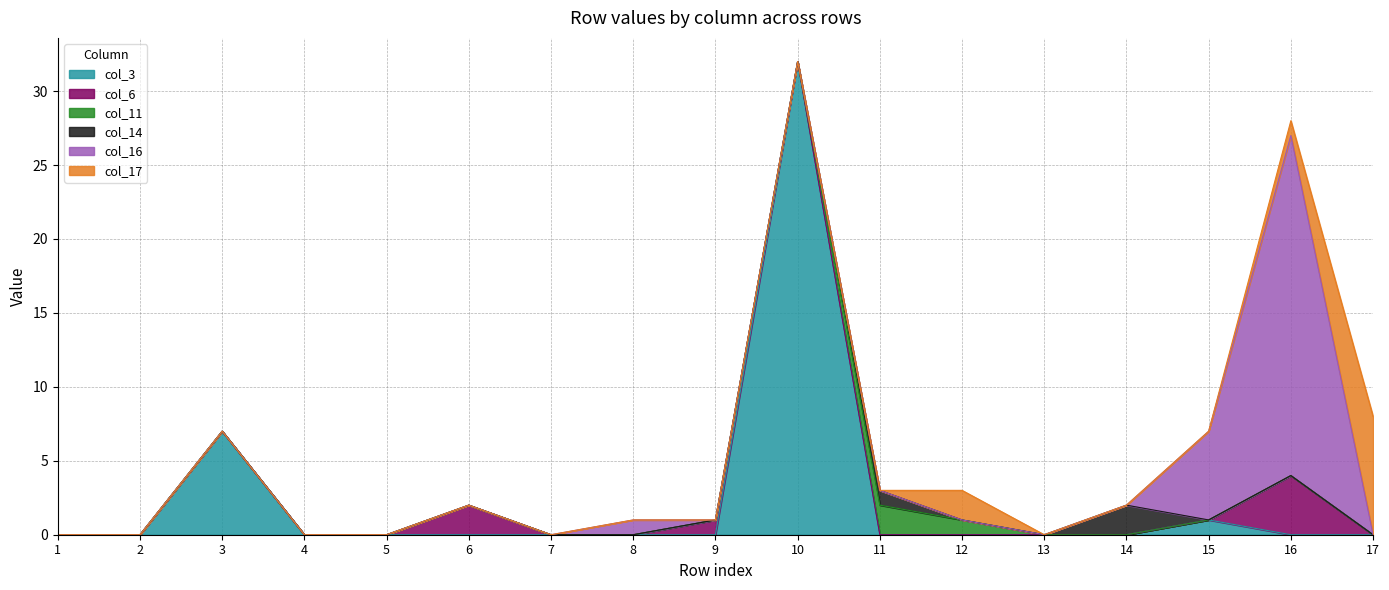

Count the number of data series in this chart.

6